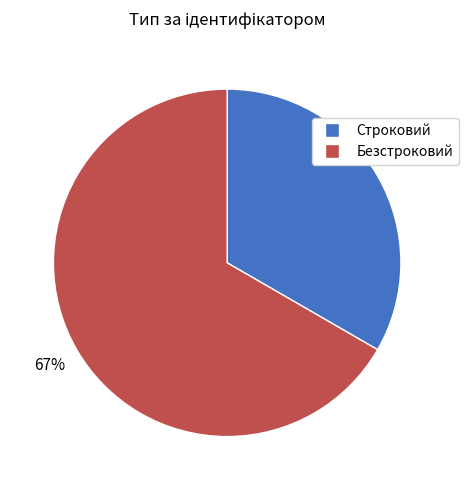

To the nearest percent, what is the combined percentage of Безстроковий and Строковий?

100%